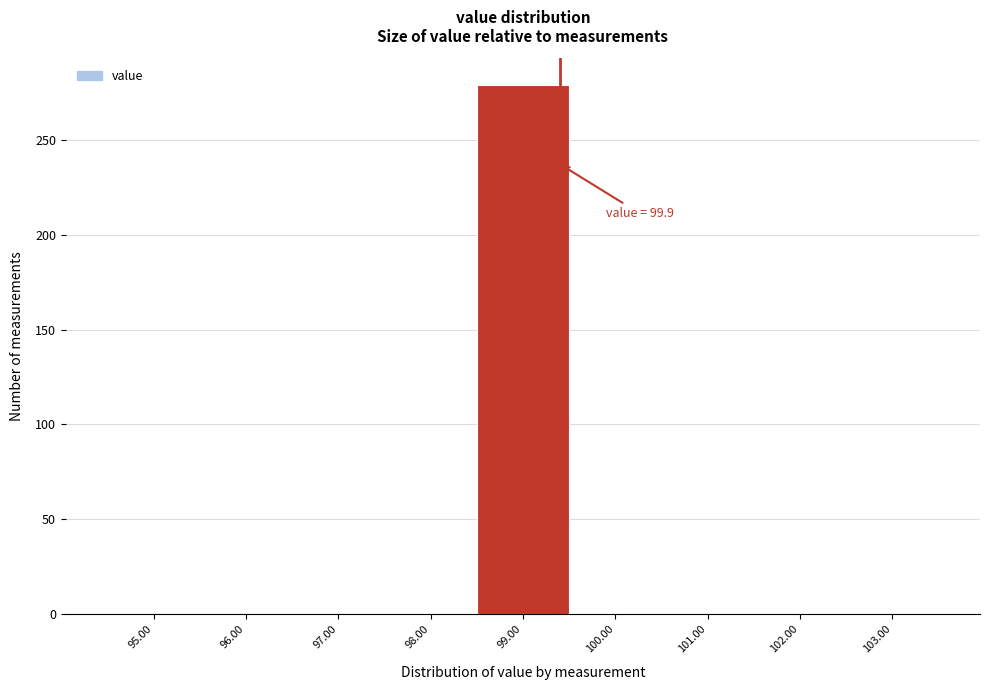

Reading left to right, extract all data points from this chart.

95.00=0	96.00=0	97.00=0	98.00=0	99.00=279	100.00=0	101.00=0	102.00=0	103.00=0